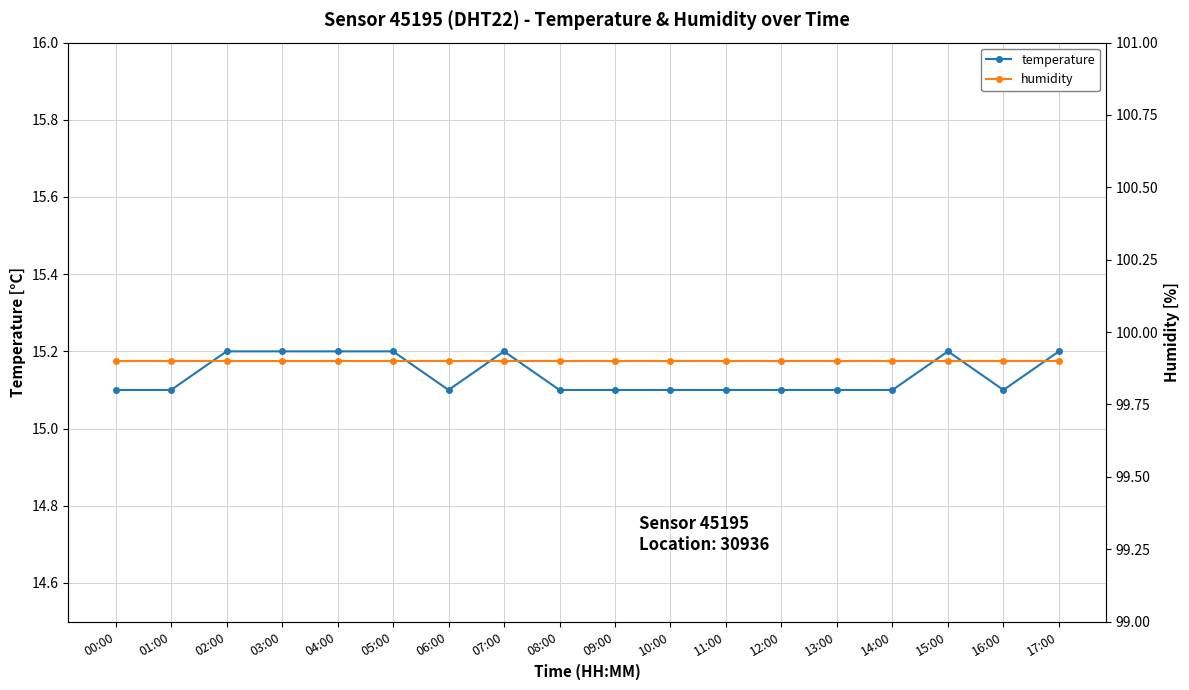

What is the average value of the temperature series?

15.1